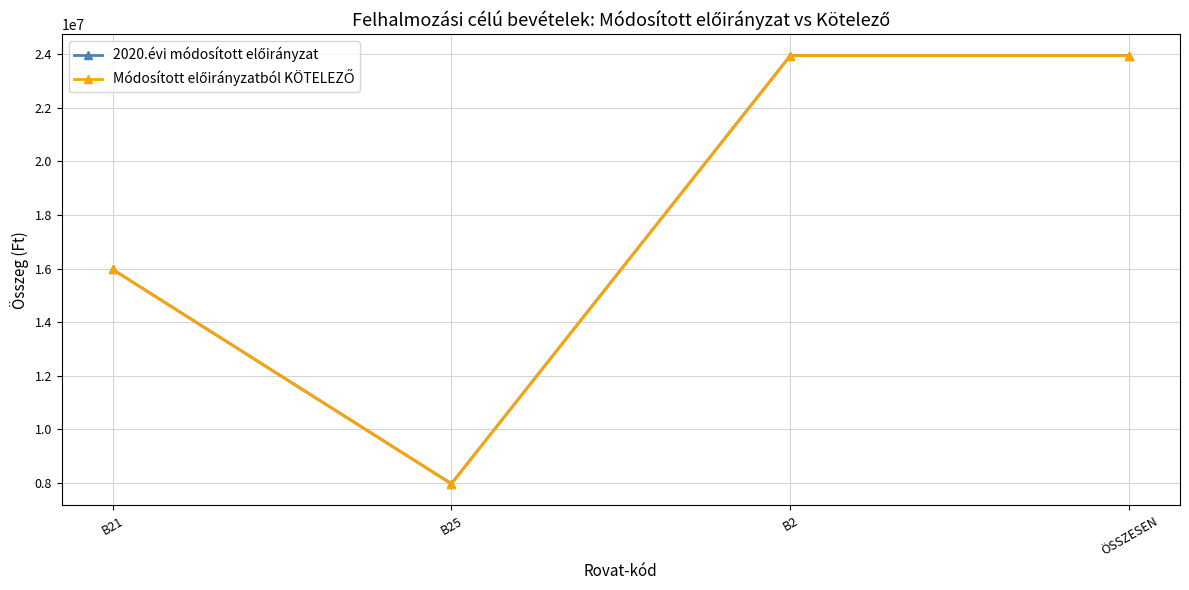

Between B25 and ÖSSZESEN, which series saw the biggest shift?

2020.évi módosított előirányzat